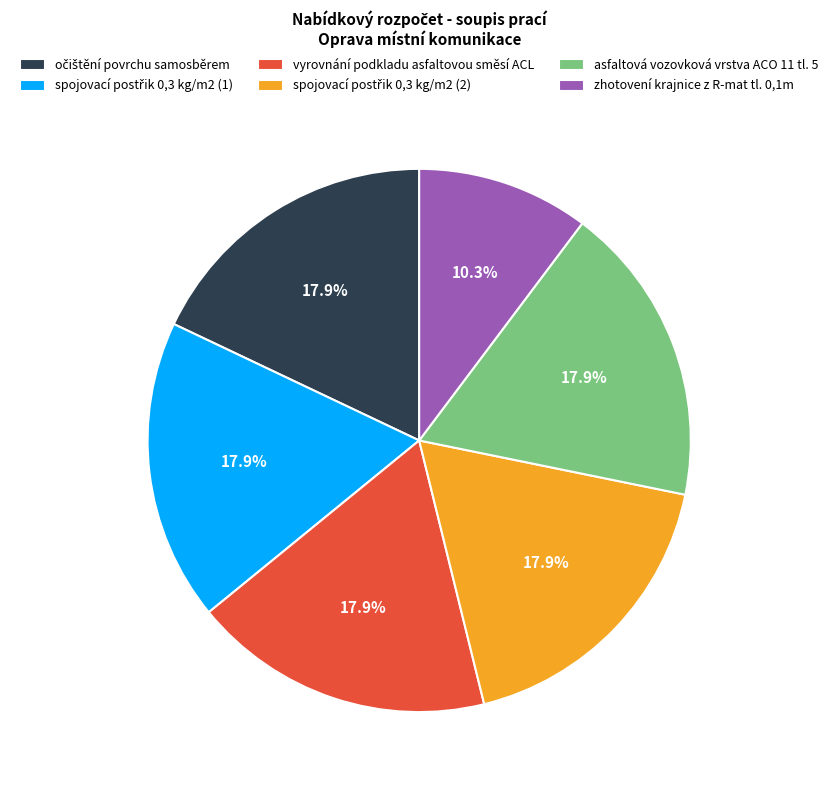

To the nearest percent, what is the combined percentage of asfaltová vozovková vrstva ACO 11 tl. 5 and vyrovnání podkladu asfaltovou směsí ACL?

36%